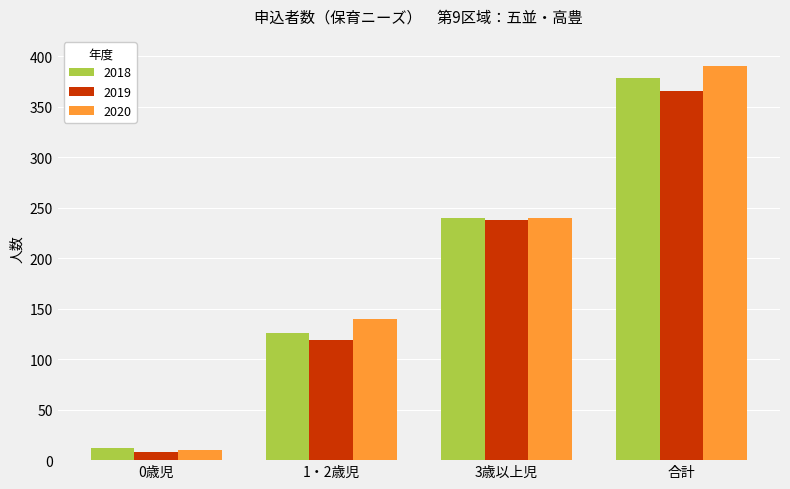

Reading left to right, extract all data points from this chart.

2018: 12	126	240	378
2019: 8	119	238	365
2020: 10	140	240	390